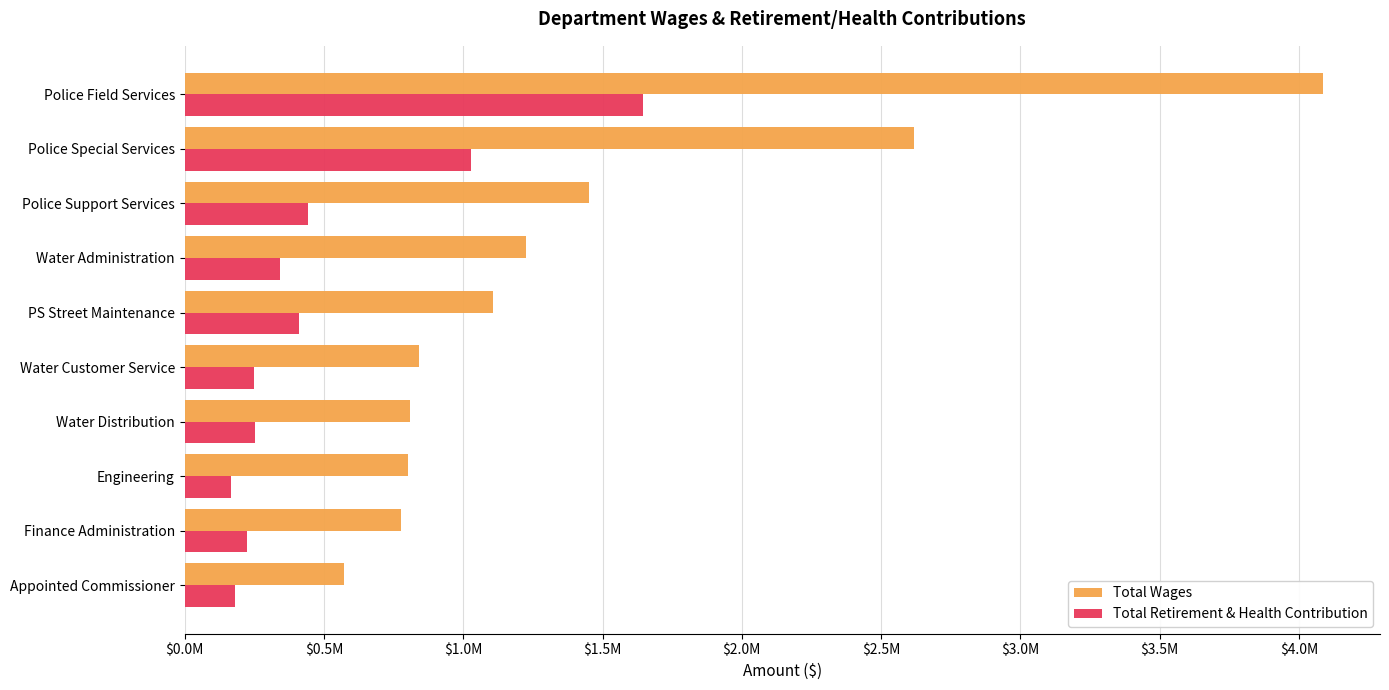

What are all the series names shown in the legend?

Total Wages, Total Retirement & Health Contribution